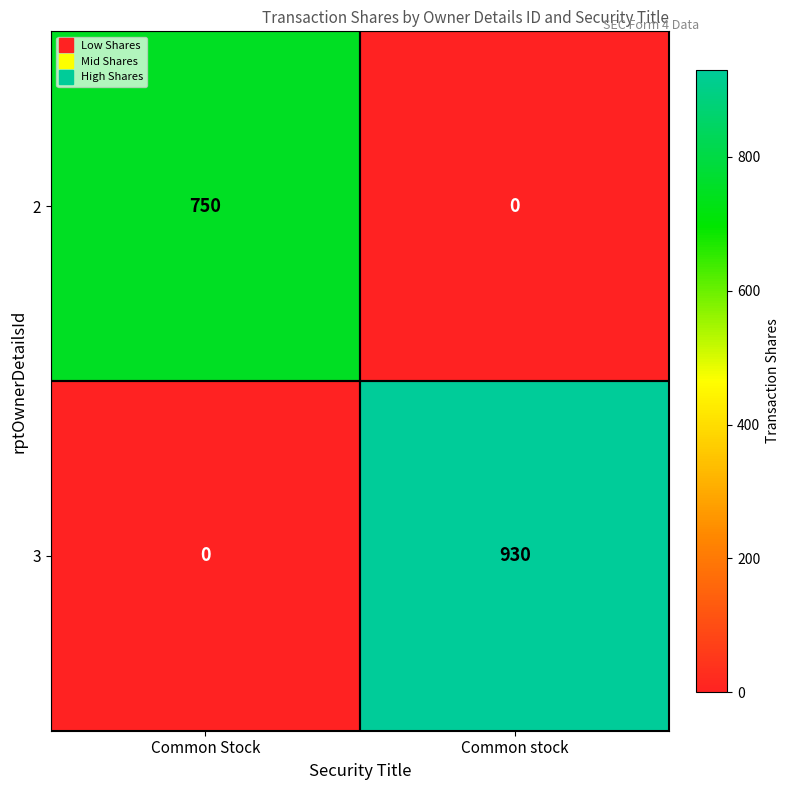

What is the sum of all 2 values?

750